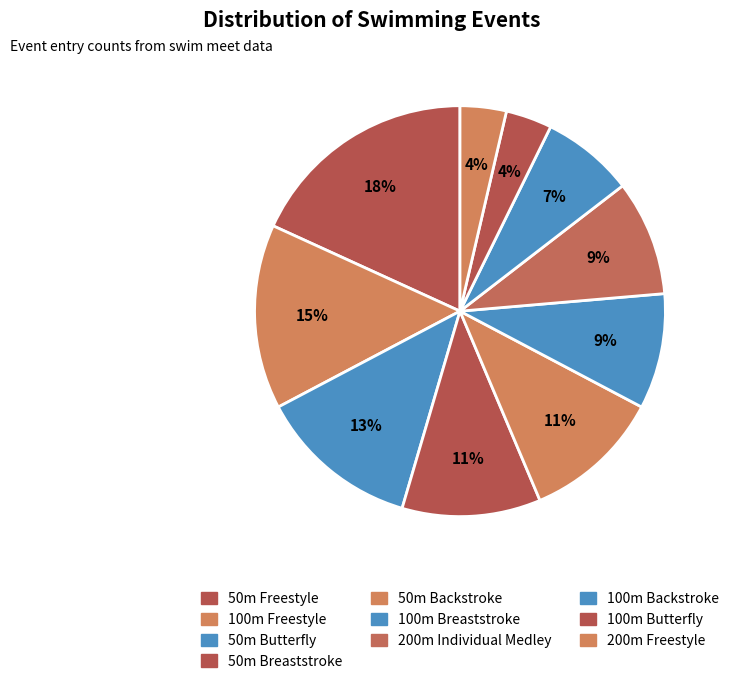

What percentage is the 100m Butterfly slice, to the nearest percent?

4%